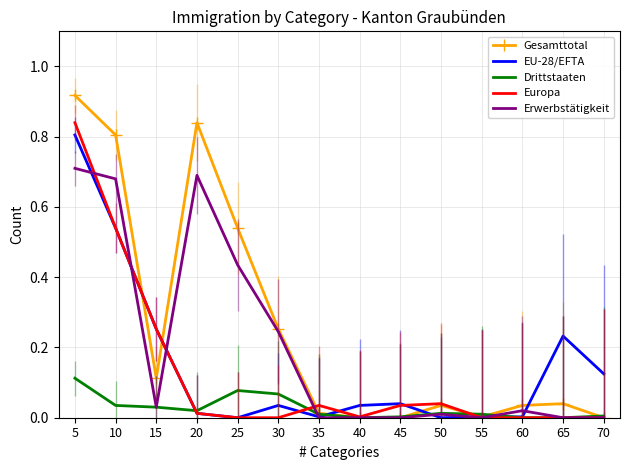

At which category is the sum across all series the highest?

5